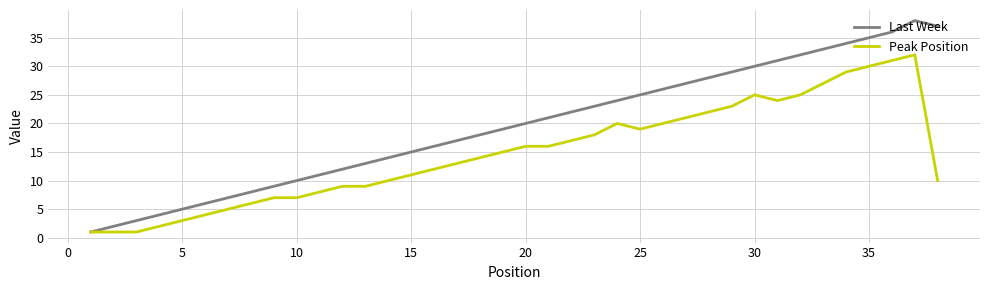

List the series in order of their overall mean, lowest first.

Peak Position, Last Week